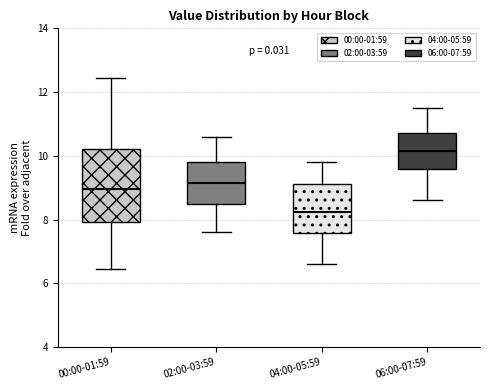

Where is the upper edge of the box for 04:00-05:59 on the y-axis? The values are not printed on the chart, so give them approximately, as read against the axis.

9.2